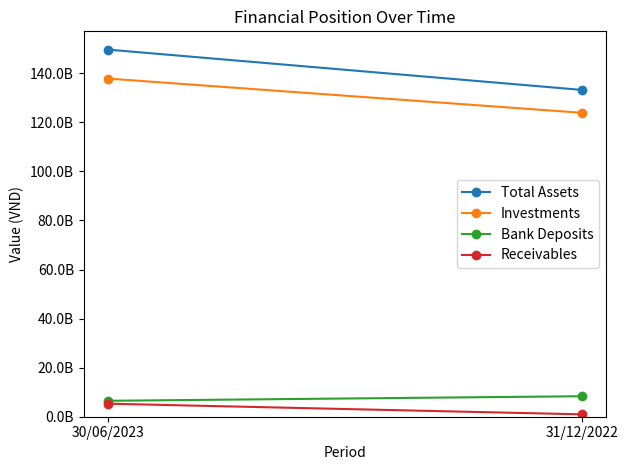

What is the minimum value for Total Assets?

133218484453